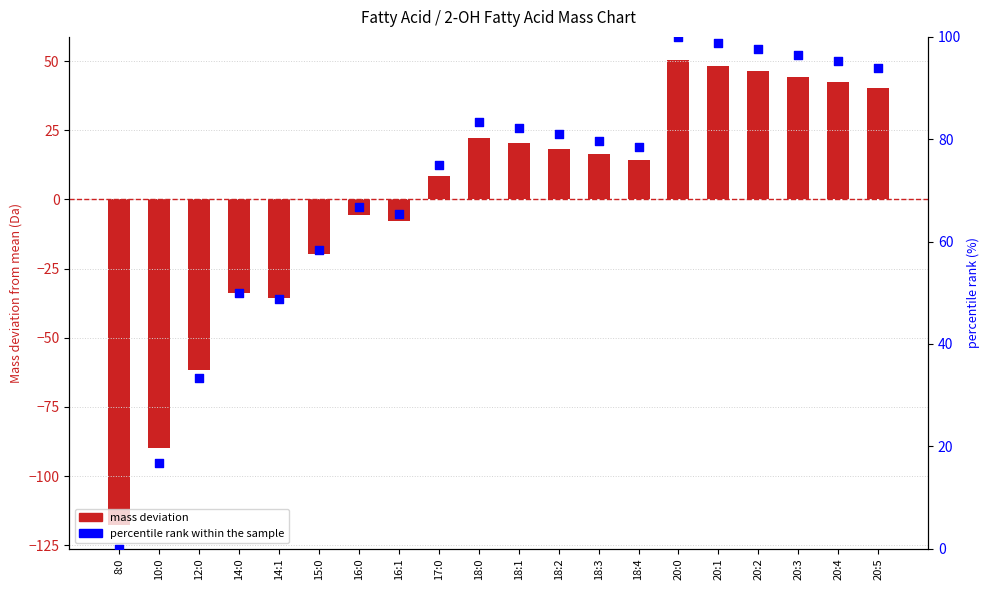

Which series contains the highest Y value?

percentile rank within chain length